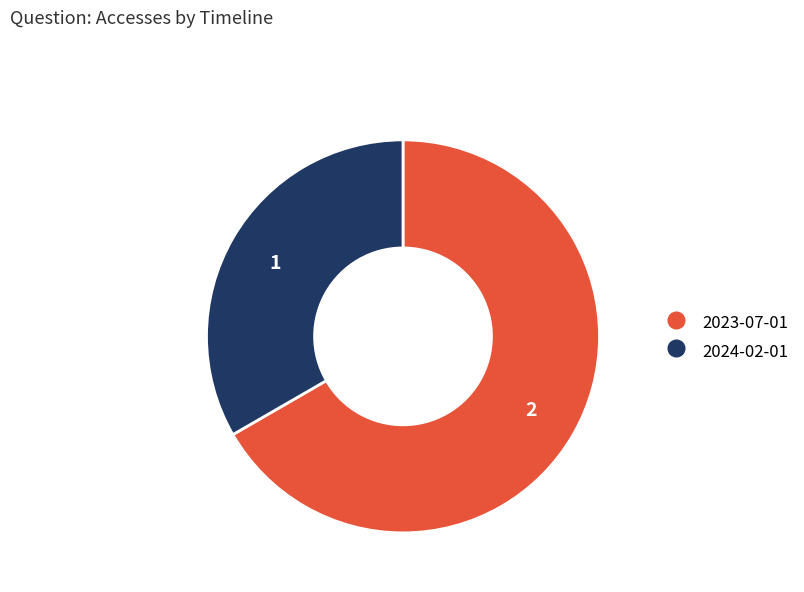

True or false: 2024-02-01 accounts for 27% of the total.

False